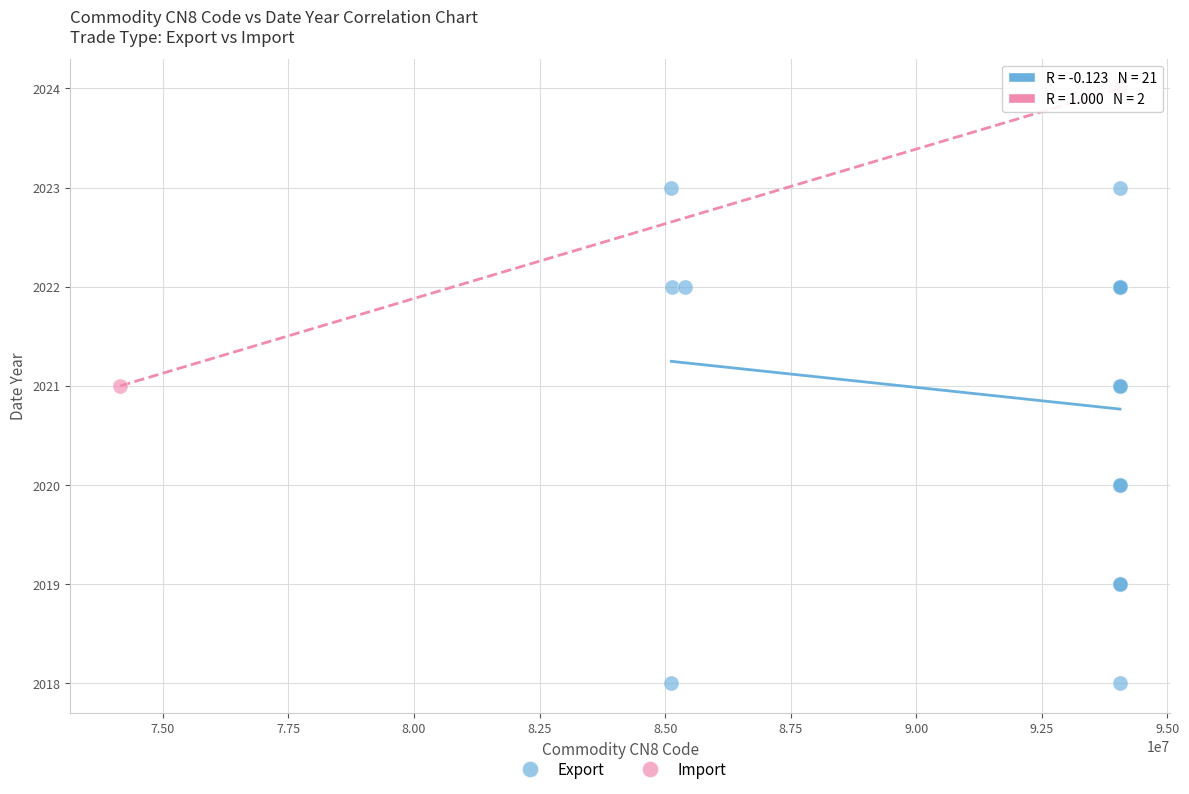

What are all the series names shown in the legend?

Export, Import